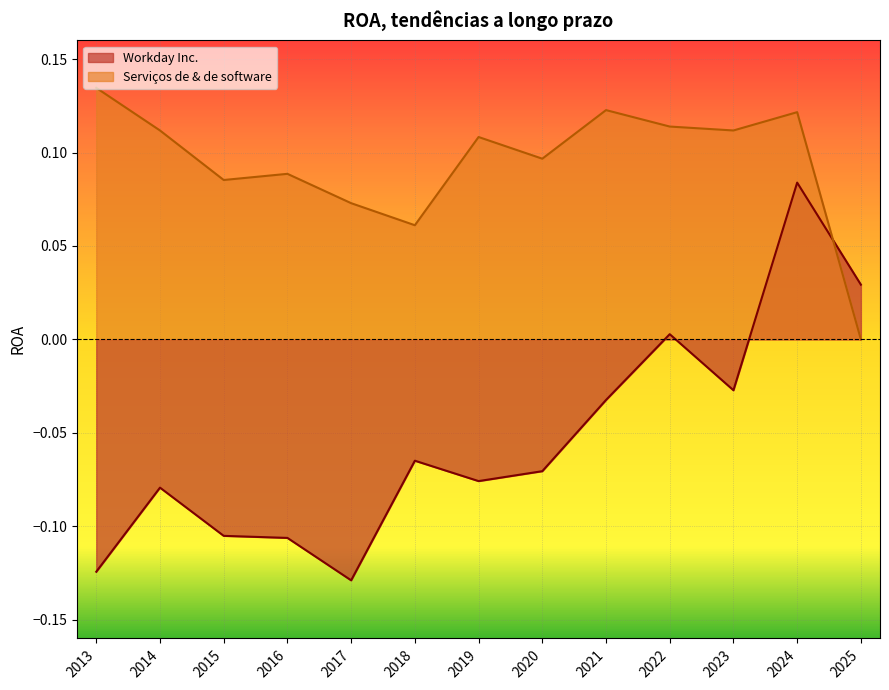

What is the value of the Serviços de & de software point at the 9th from the left?

0.1